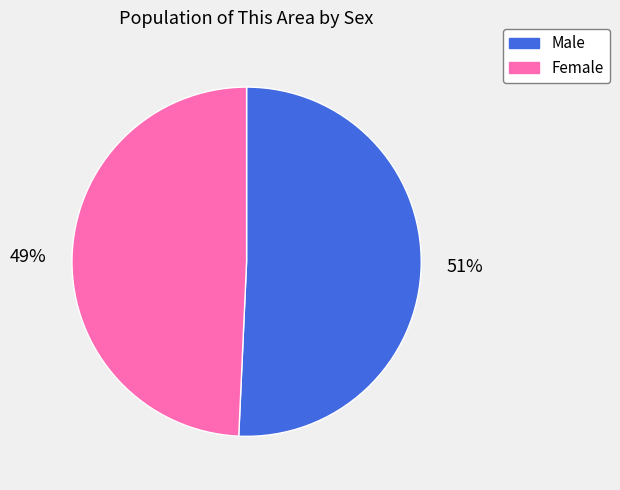

True or false: Male accounts for 51% of the total.

True